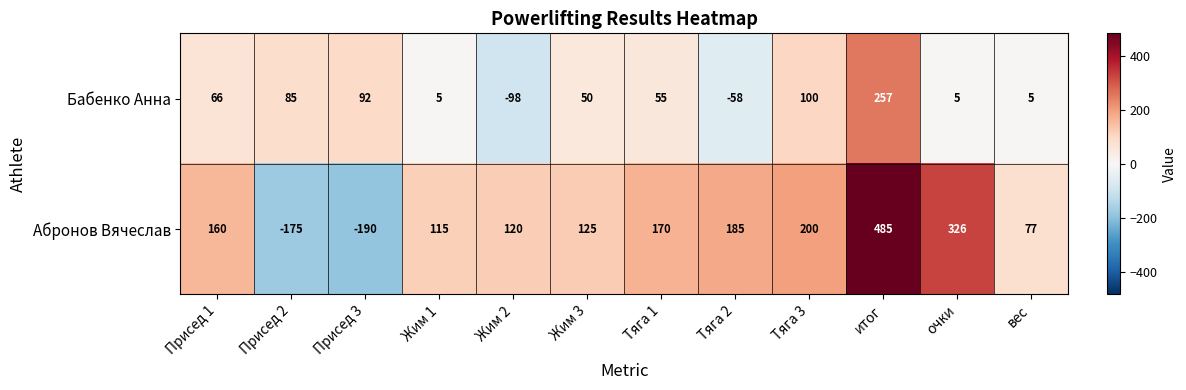

Which series has the largest total across all categories?

Абронов Вячеслав